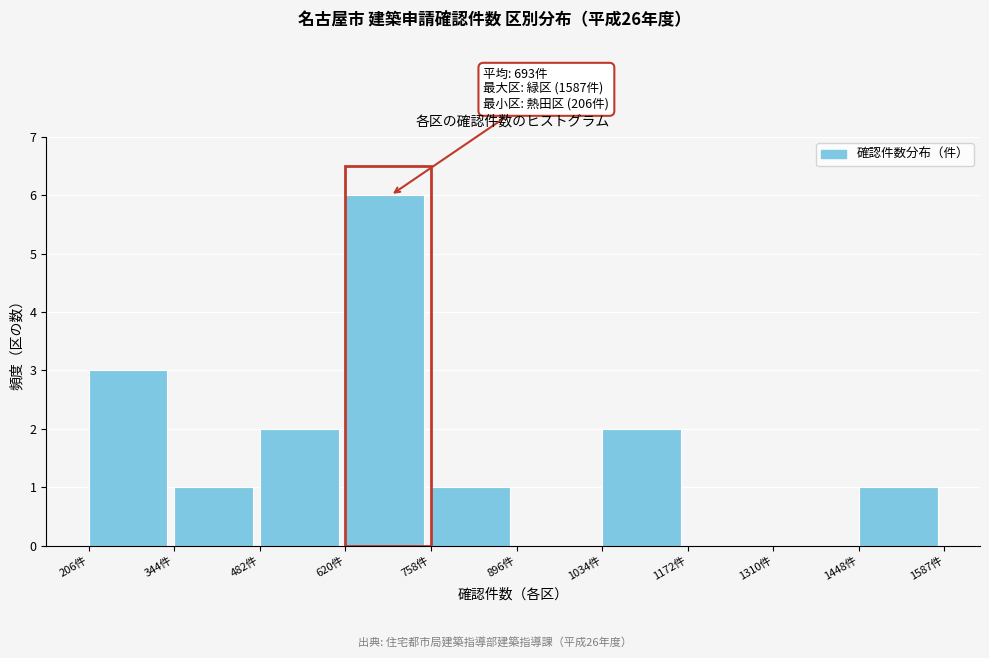

Which range on the x-axis has the tallest bar?

620 to 760